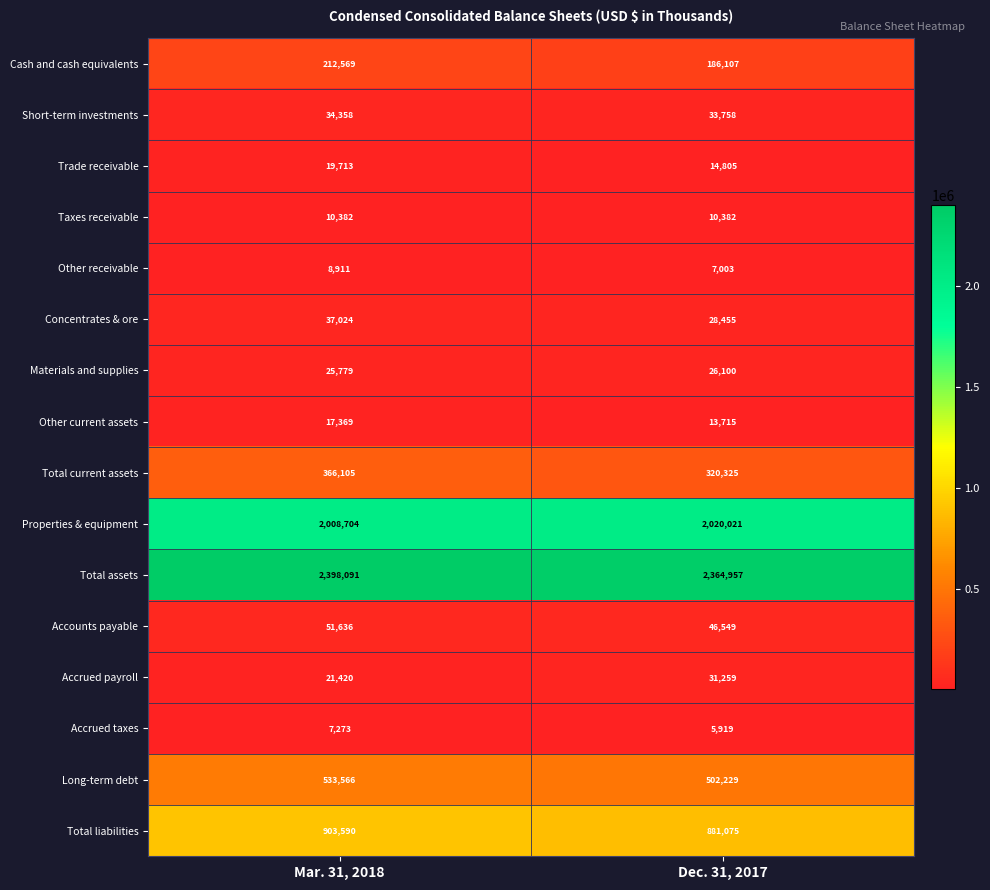

True or false: Materials and supplies has a value of 25779 at Mar. 31, 2018.

True